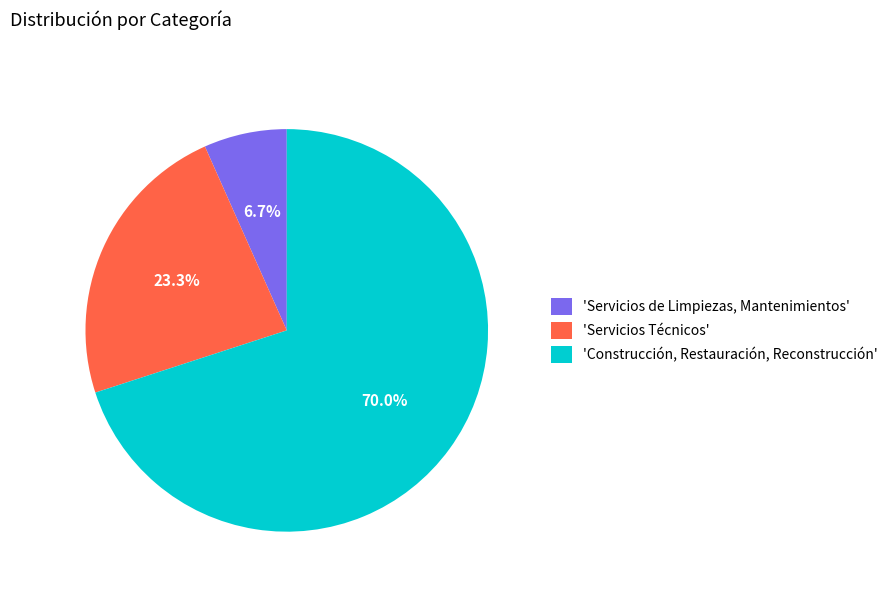

What is the largest slice in the pie chart?

'Construcción, Restauración, Reconstrucción'